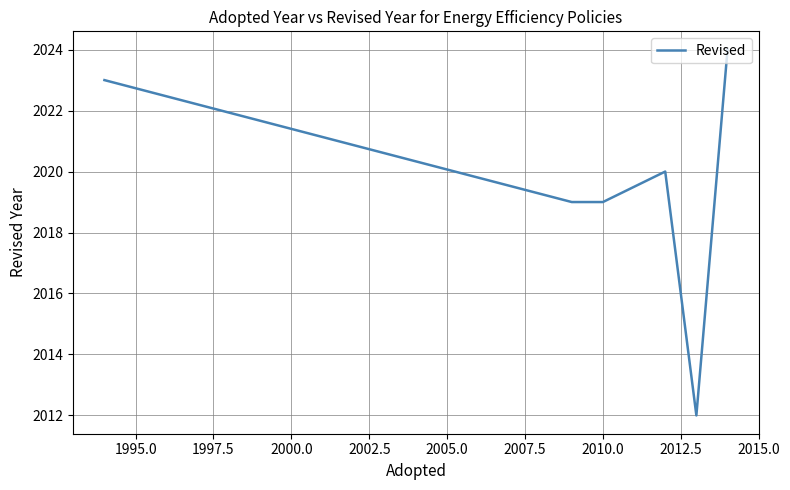

How many interior local peaks (higher than both neighbors) does the data have?

1